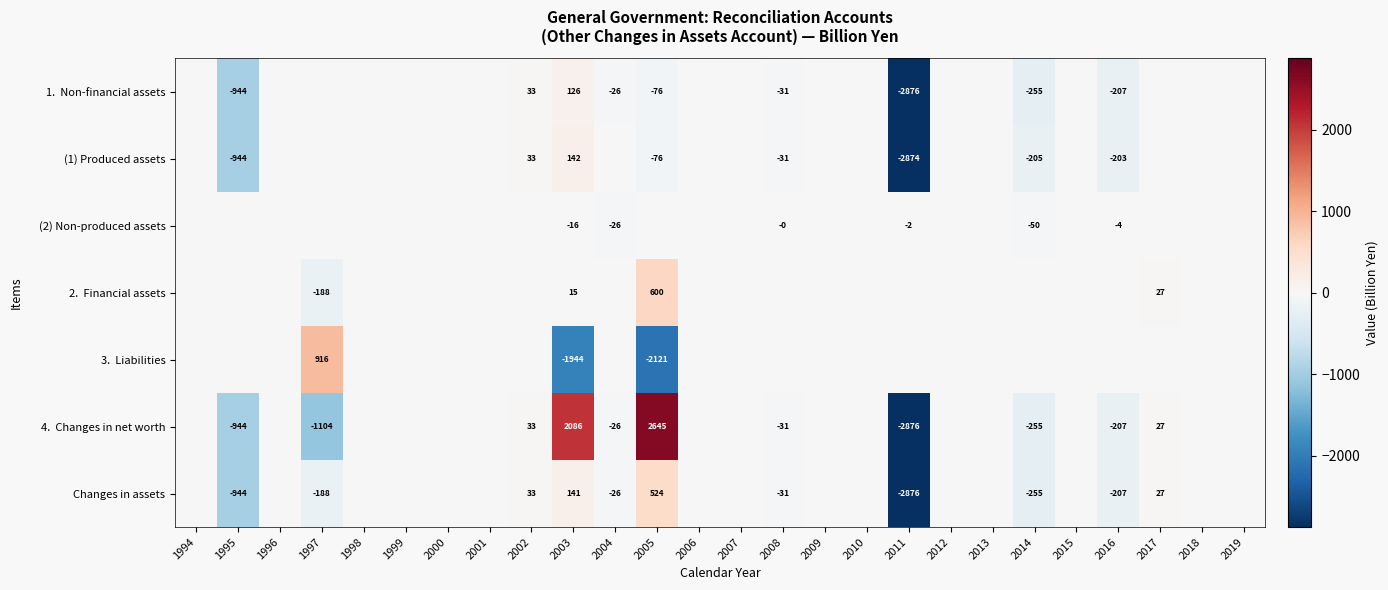

At which label does 2. Financial assets reach its minimum?

1997